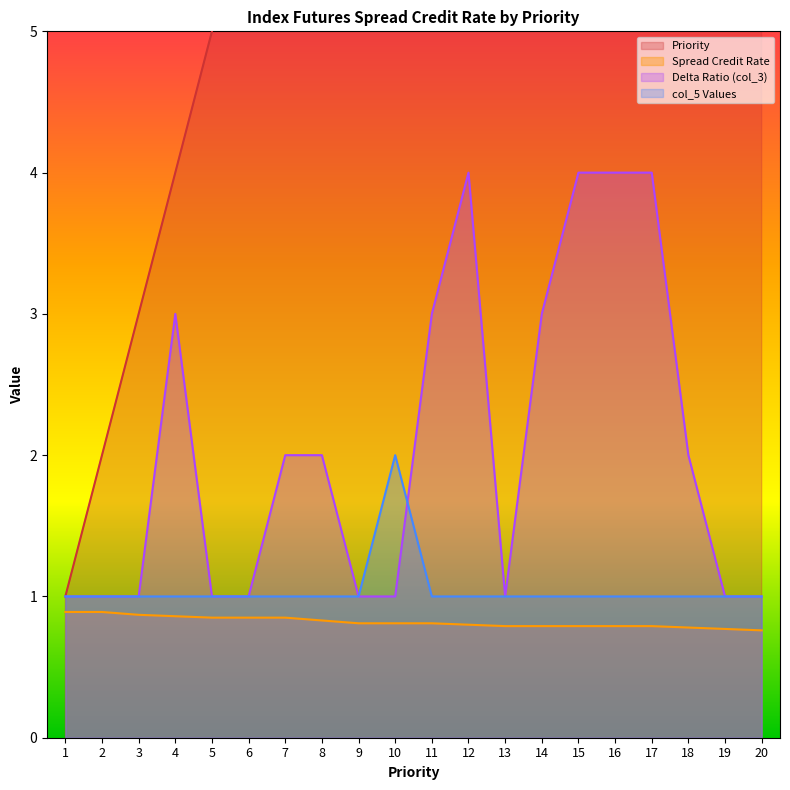

What is the spread (max minus min) of values at 8?

7.2